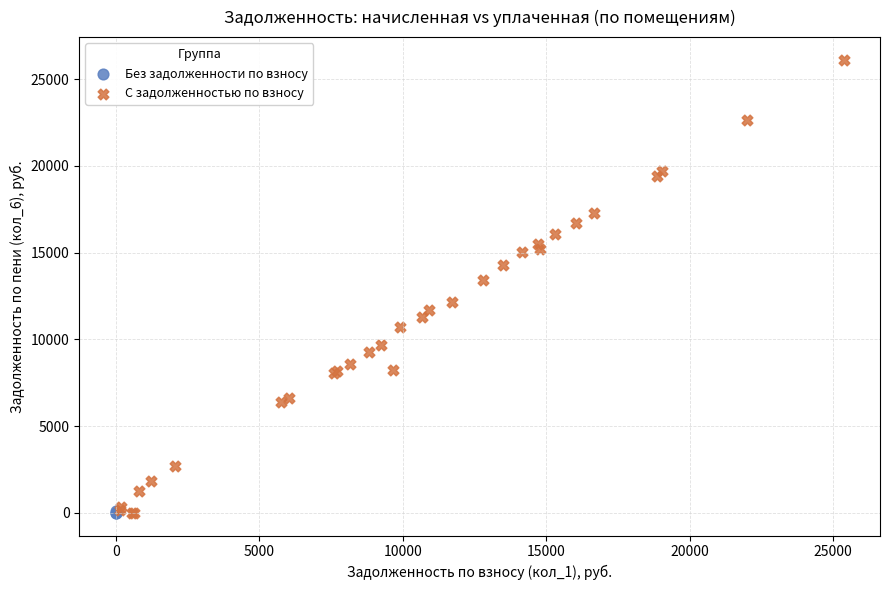

Which series reaches the maximum Y coordinate?

С задолженностью по взносу